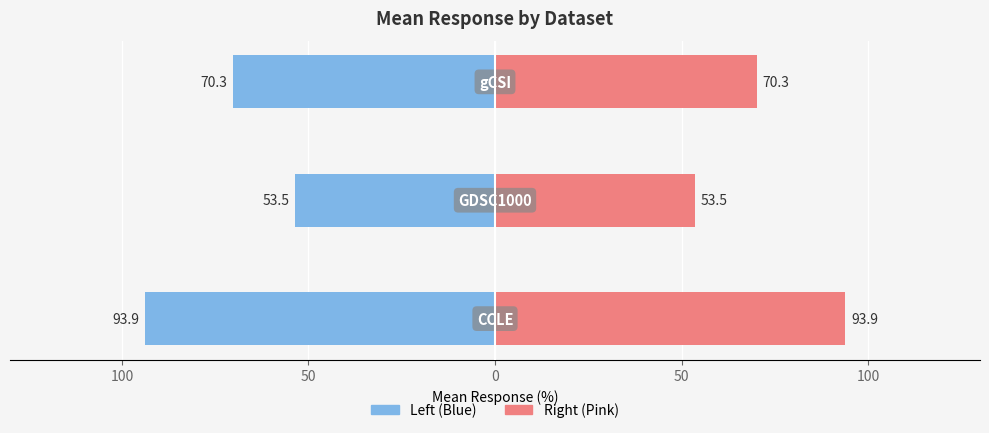

Is it true that Mean Response (Left) equals -143.4 at 150?

False